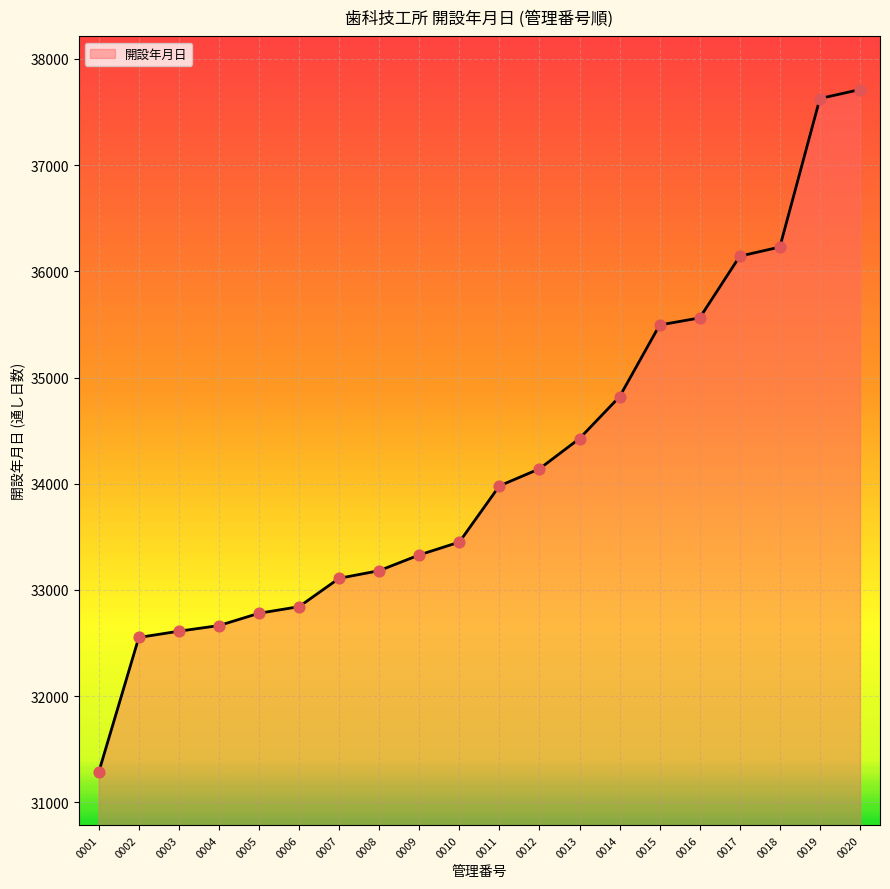

What is the change in value from 0003 to 0011?

+1368